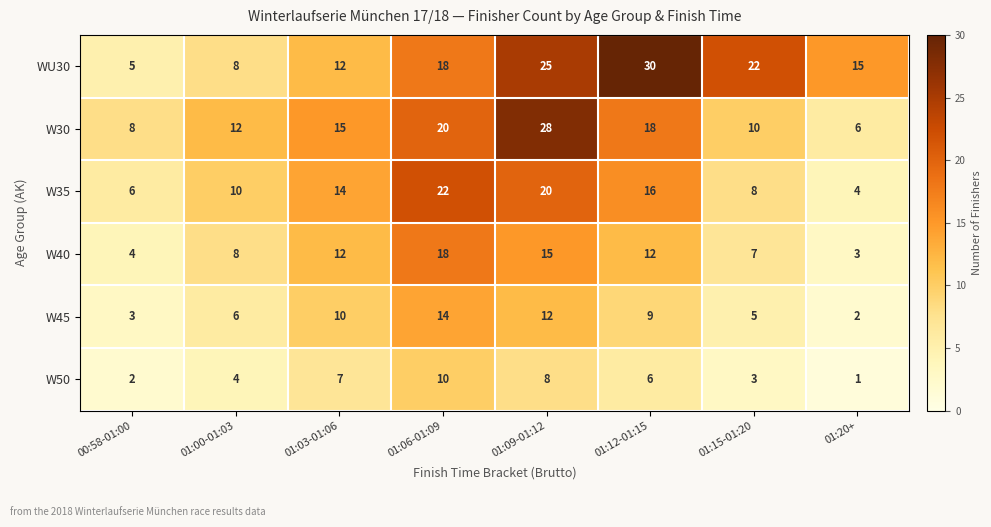

Between 01:06-01:09 and 01:20+, which series saw the biggest shift?

W35